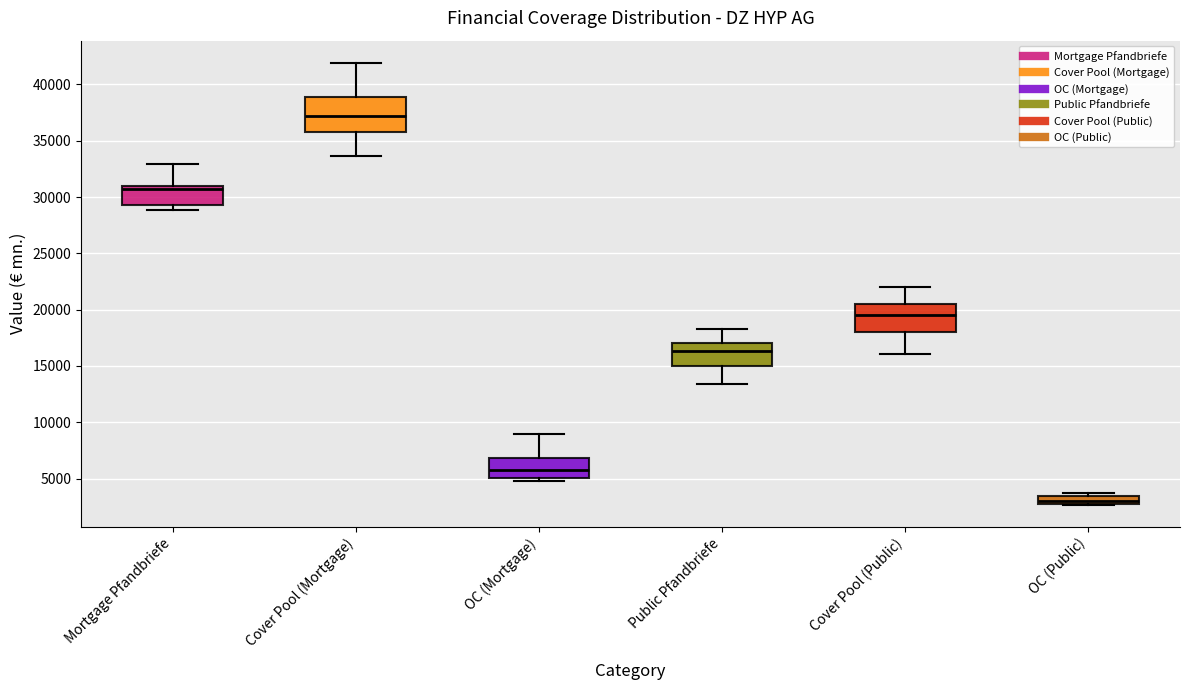

Which box is the tallest, from its lower edge to its upper edge?

Cover Pool (Mortgage)